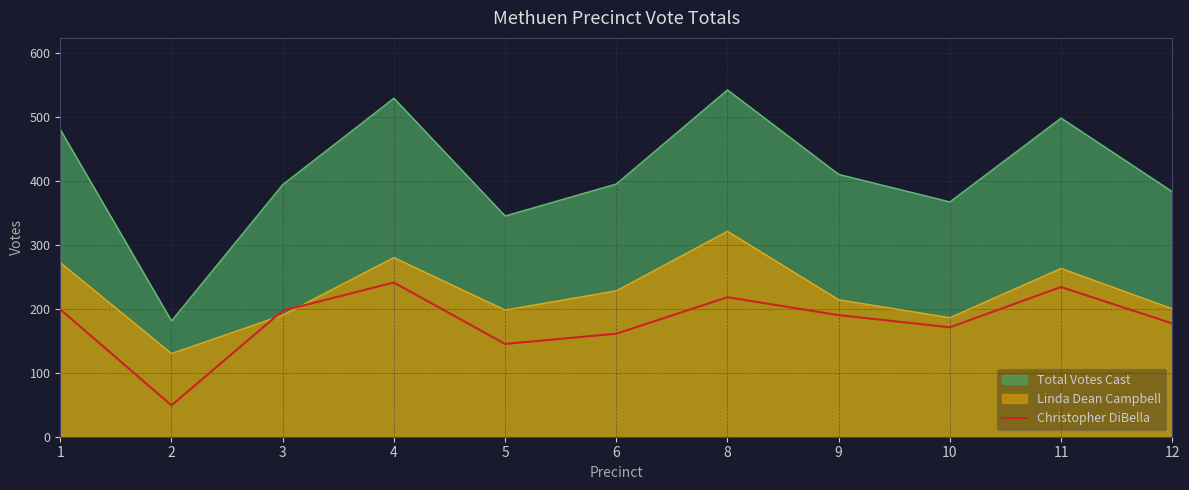

The chart shows a value of 190 at 9. True or false?

True